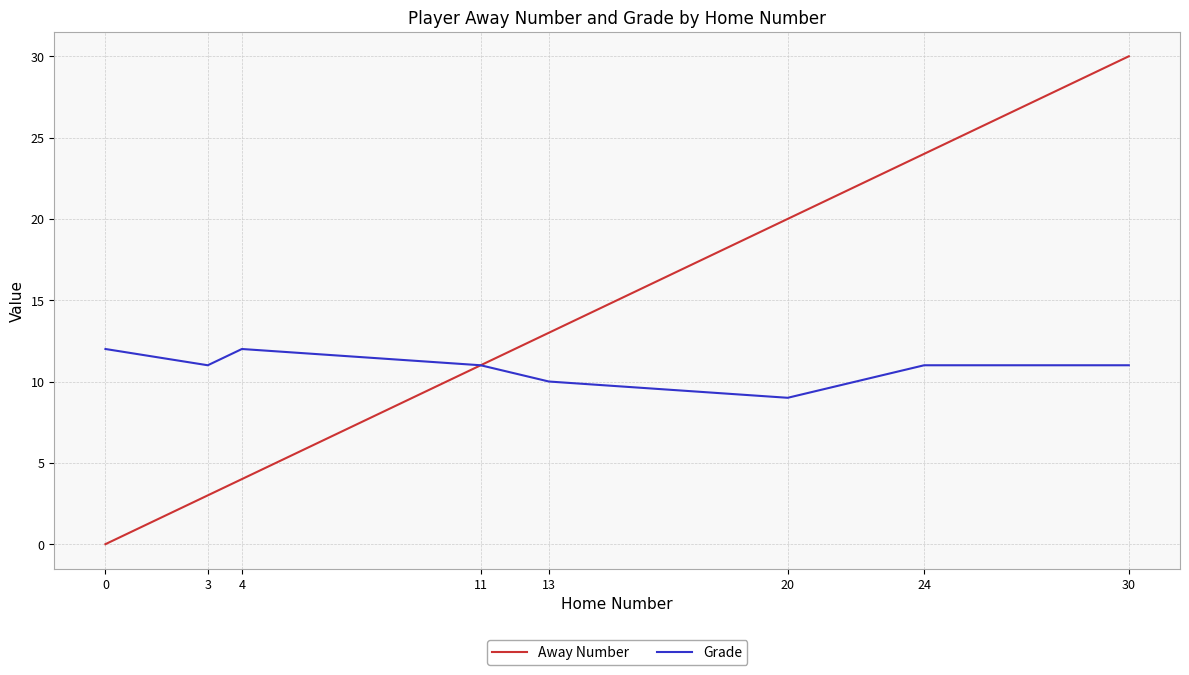

Does the chart have visible grid lines?

Yes